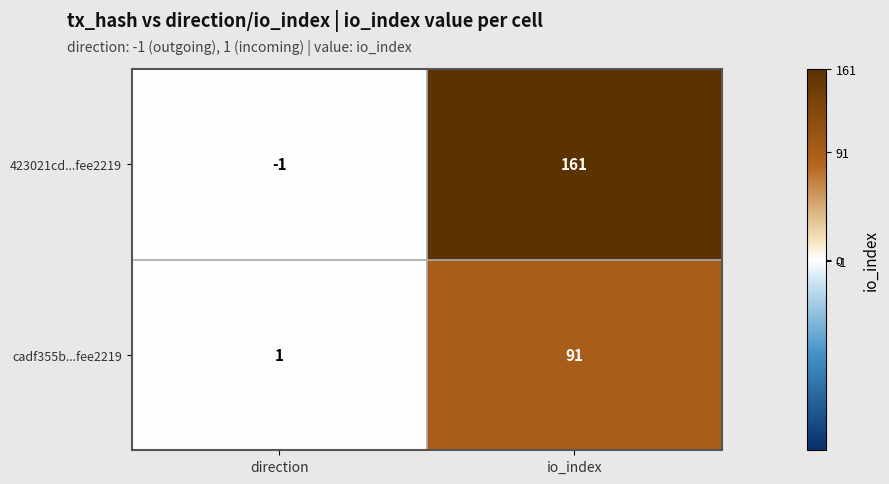

At io_index, list the series in order from largest to smallest.

423021cd...fee2219, cadf355b...fee2219